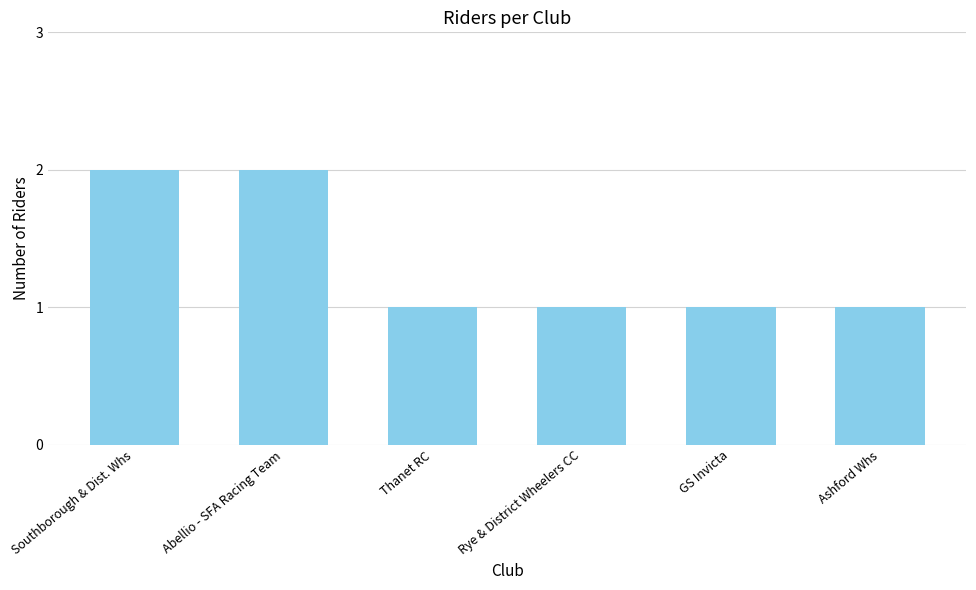

What is the difference between the values at Southborough & Dist. Whs and Thanet RC?

1